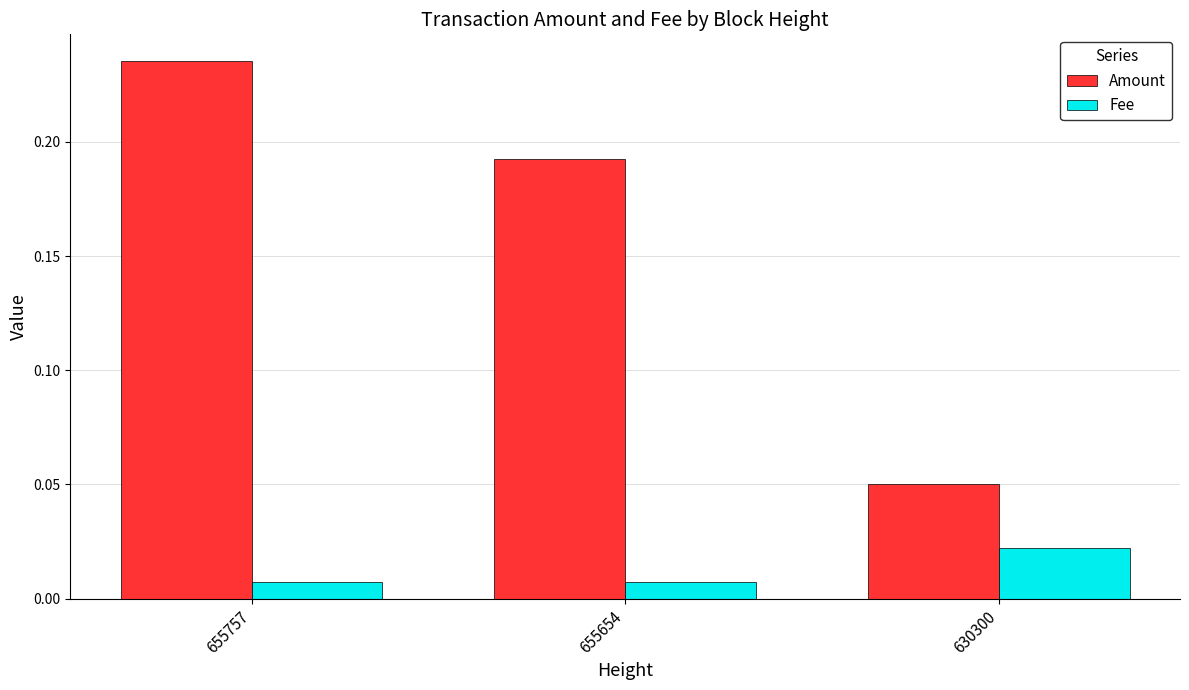

List the series in order of their overall mean, highest first.

Amount, Fee